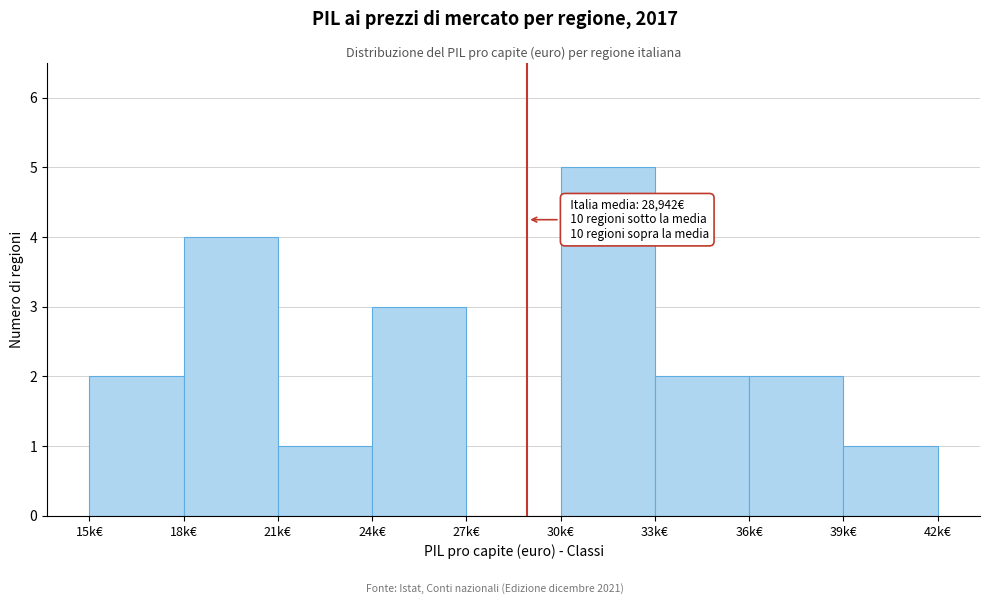

Reading left to right, what are all the values shown in this chart?

15k€=2	18k€=4	21k€=1	24k€=3	27k€=0	30k€=5	33k€=2	36k€=2	39k€=1